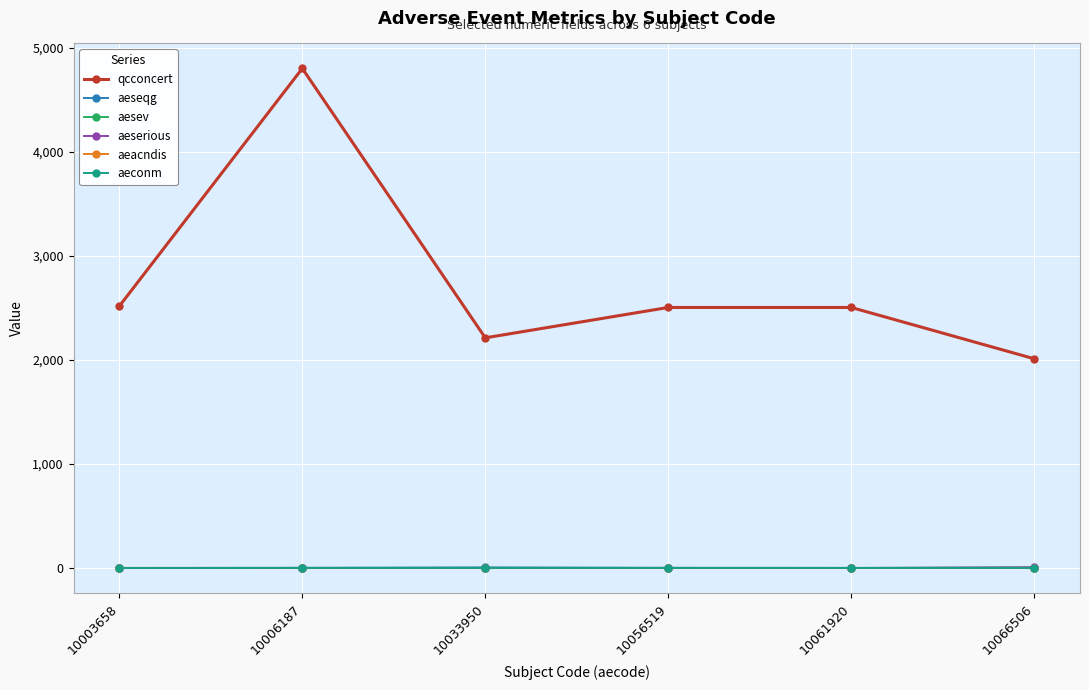

How many aeseqg values are between 1 and 2?

5